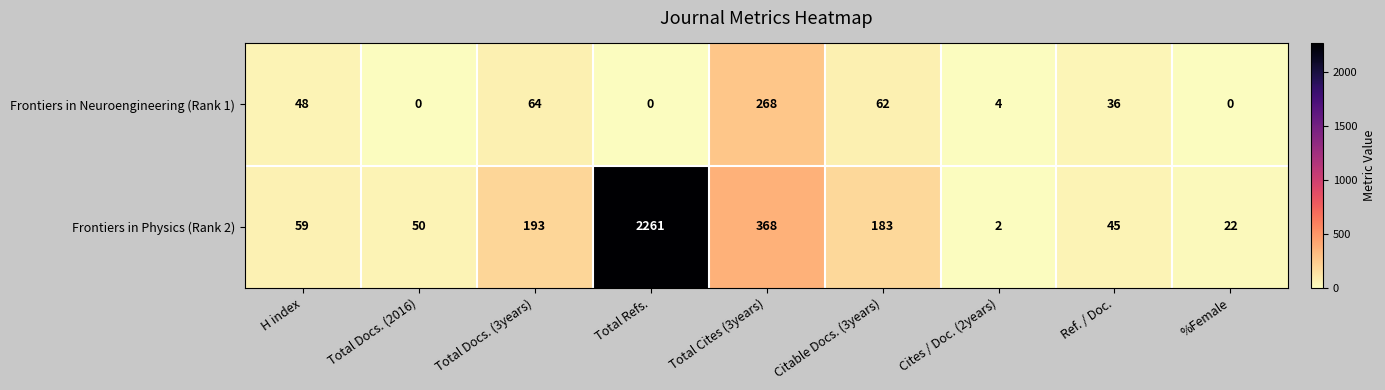

What is the maximum value for Frontiers in Physics (Rank 2)?

2261